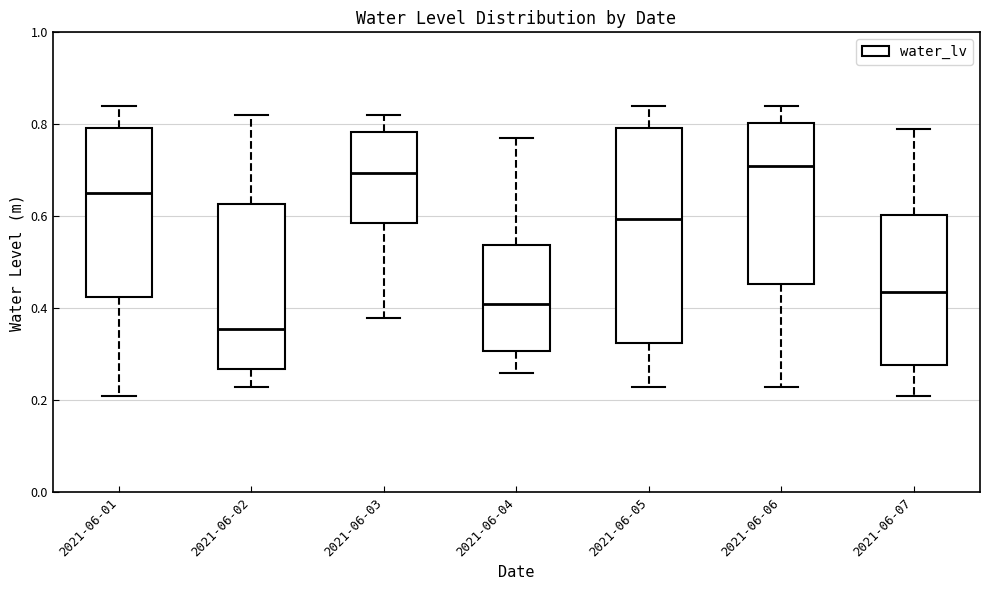

Which box is the tallest, from its lower edge to its upper edge?

2021-06-05